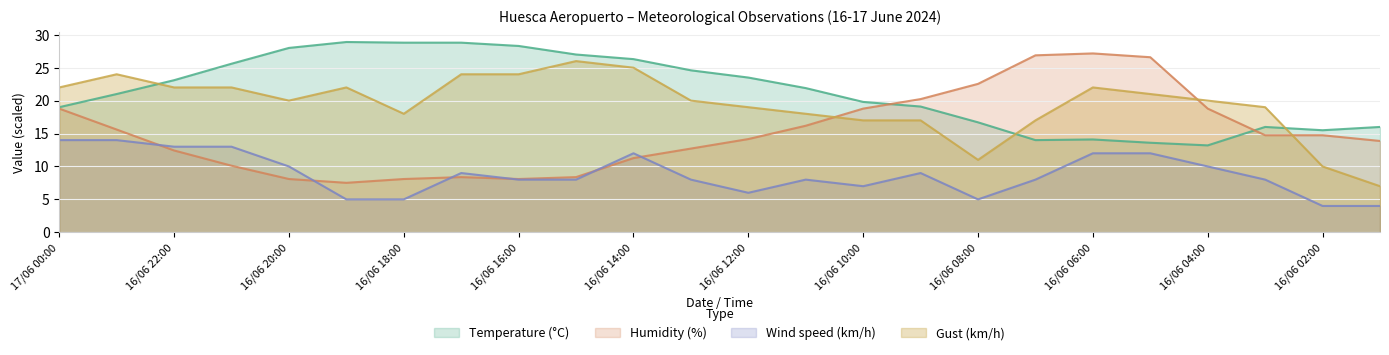

After their last crossing, which series has the higher values: Temperature (°C) or Gust (km/h)?

Temperature (°C)